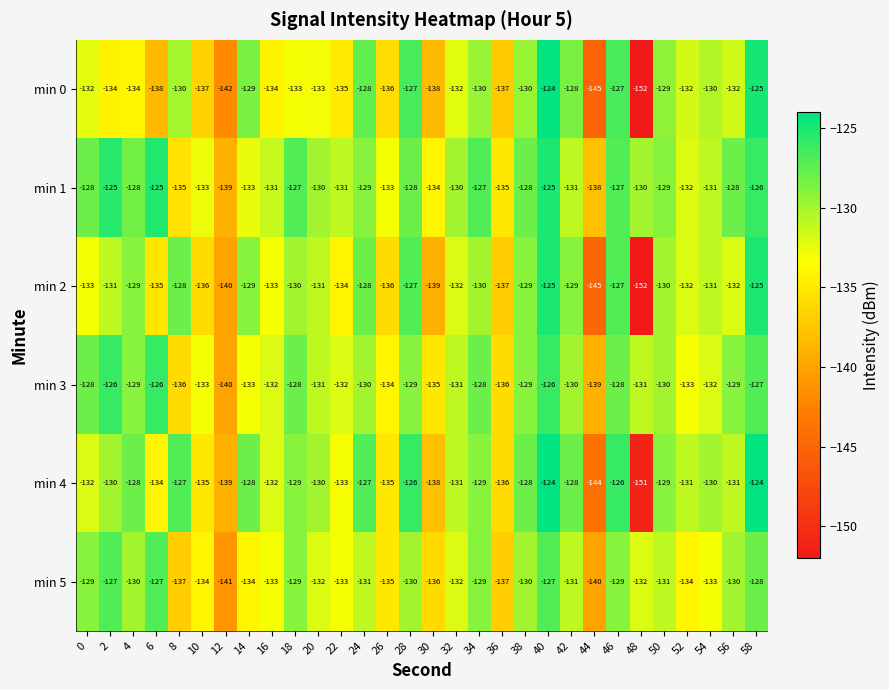

Count the number of data series in this chart.

6